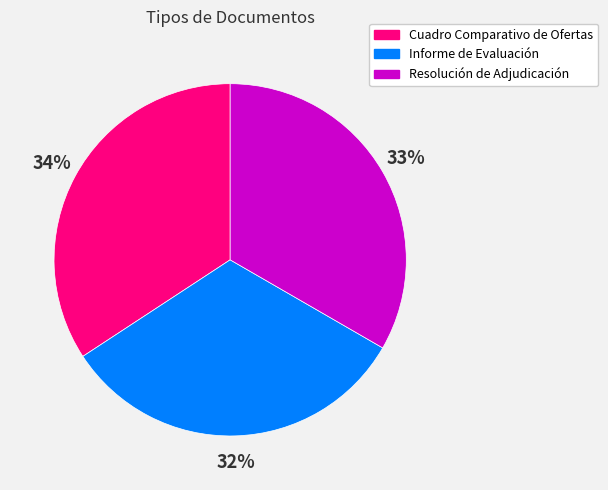

Approximately how many times larger is the value at Resolución de Adjudicación compared to Cuadro Comparativo de Ofertas?

1.0